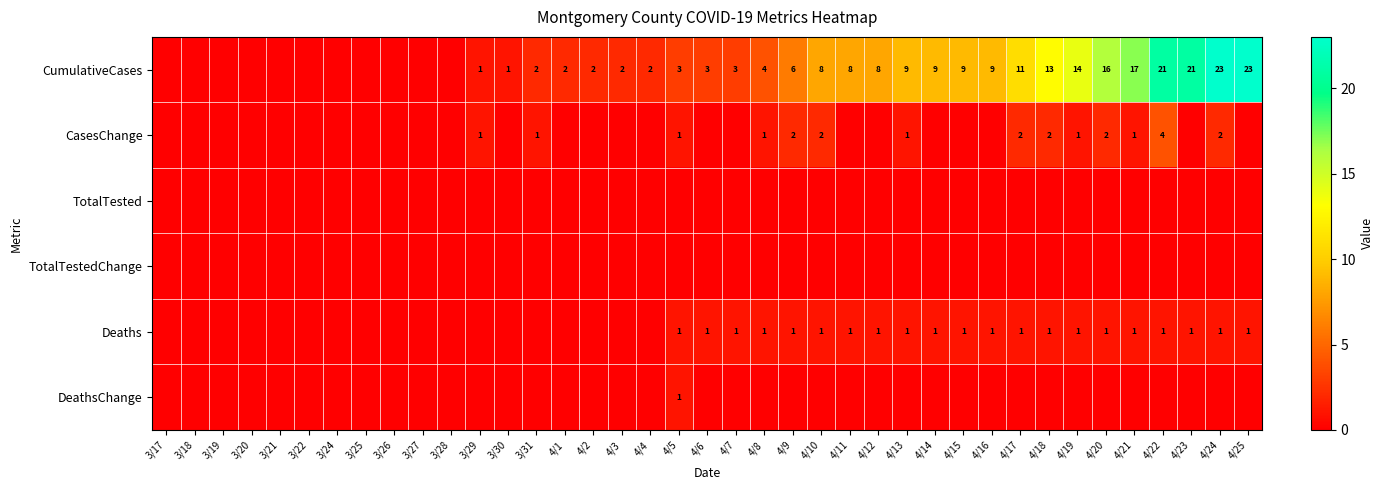

Which has a higher value, 4/18 or 4/6?

4/18